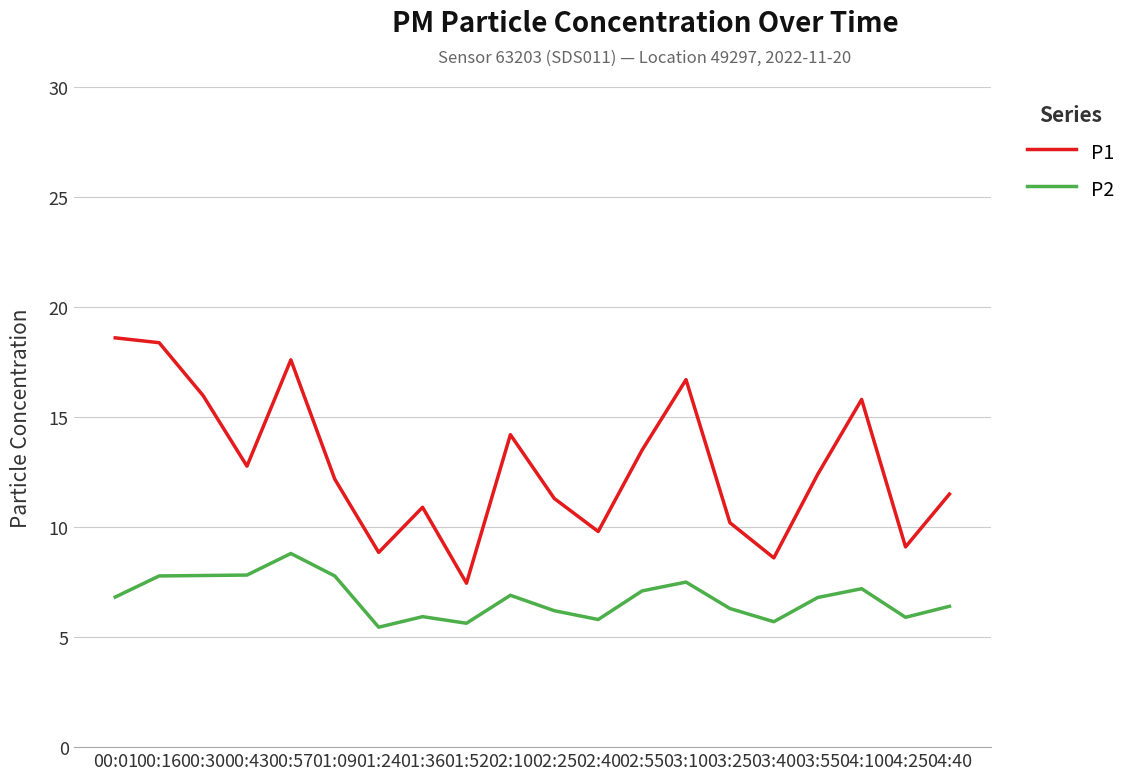

At which label is P1 closest to 13?

00:43